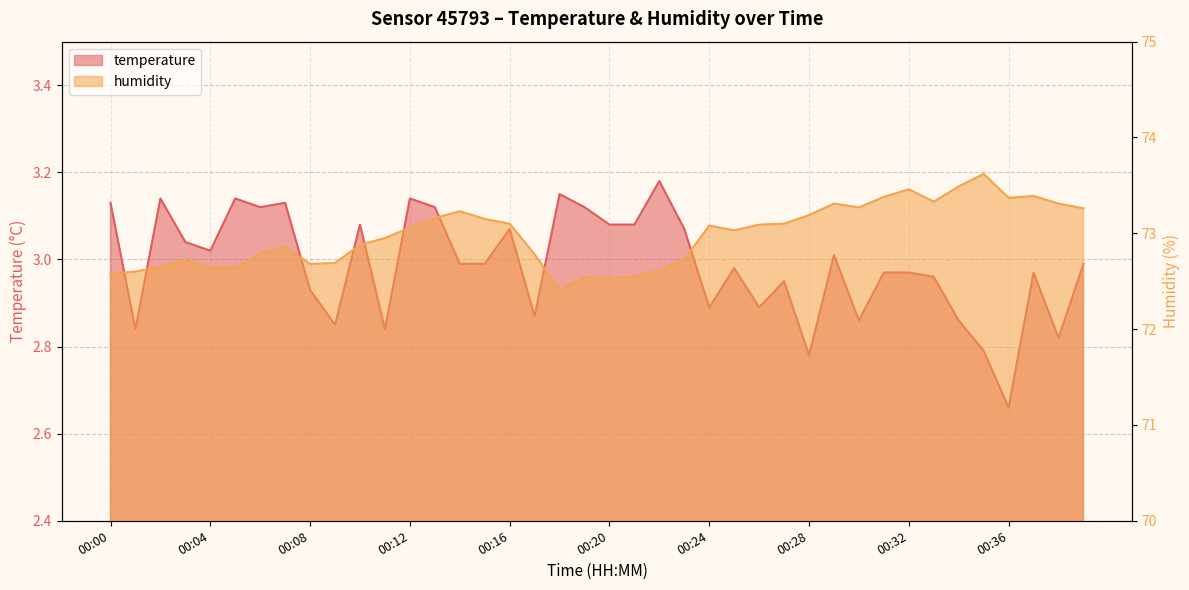

How many series are shown in this chart?

2